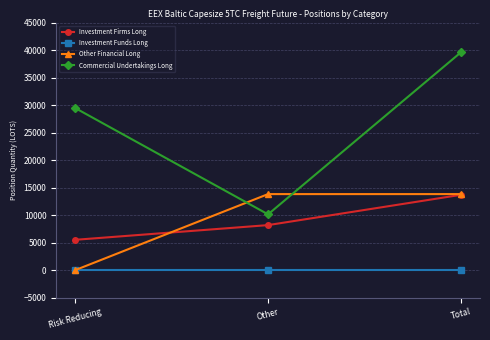

The Investment Firms Long series shows 9468.5 at Risk Reducing. True or false?

False